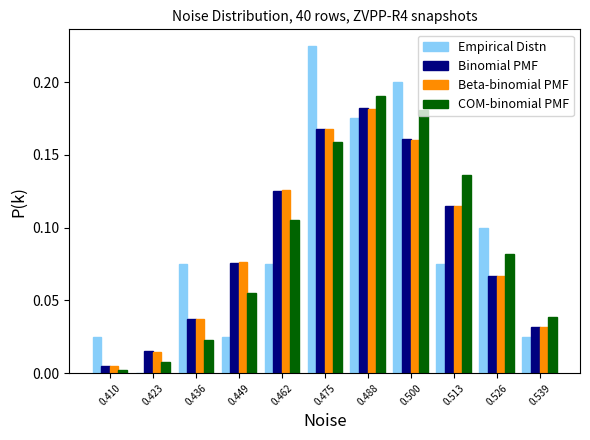

In the Binomial PMF series, which range on the x-axis has the tallest bar?

0.482 to 0.494